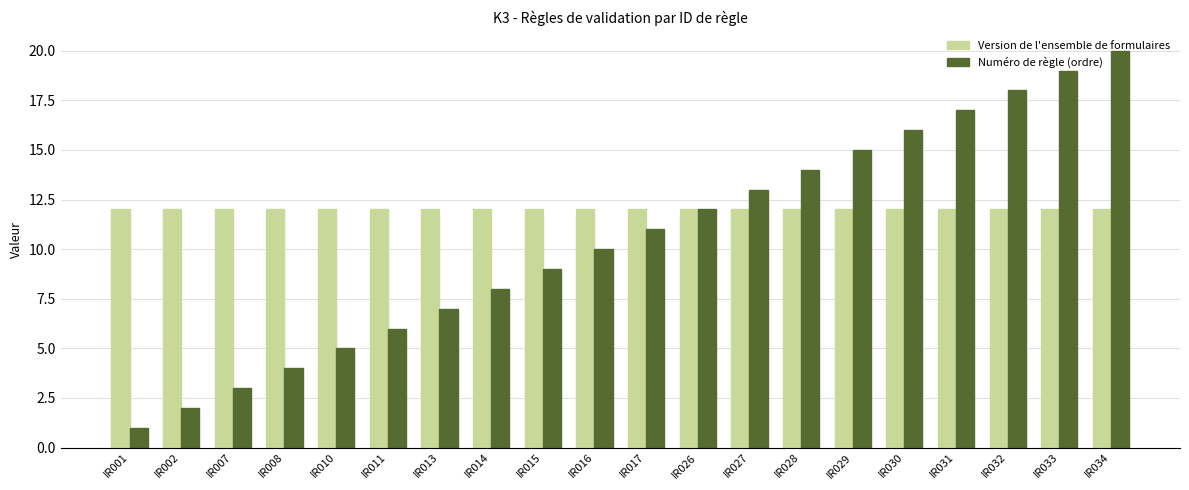

Which series changed the most between IR030 and IR032?

Numéro de règle (ordre)